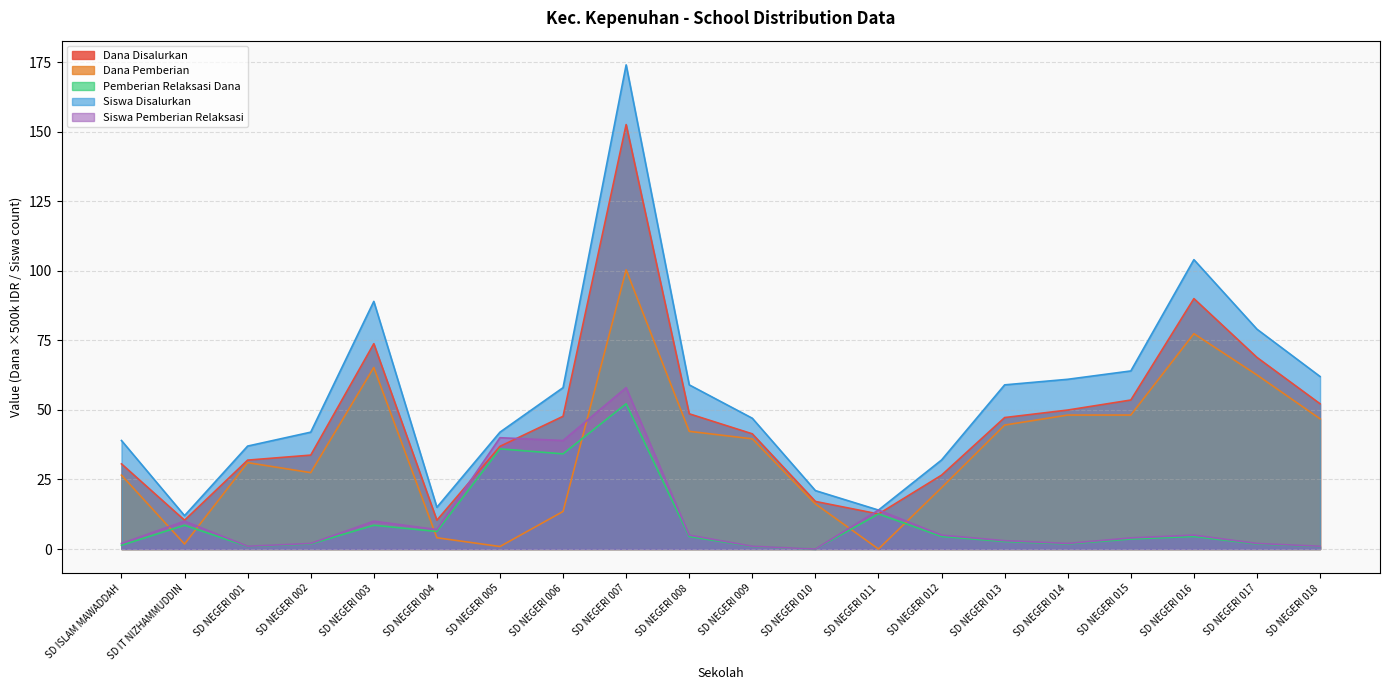

How many lines are shown in the chart?

5